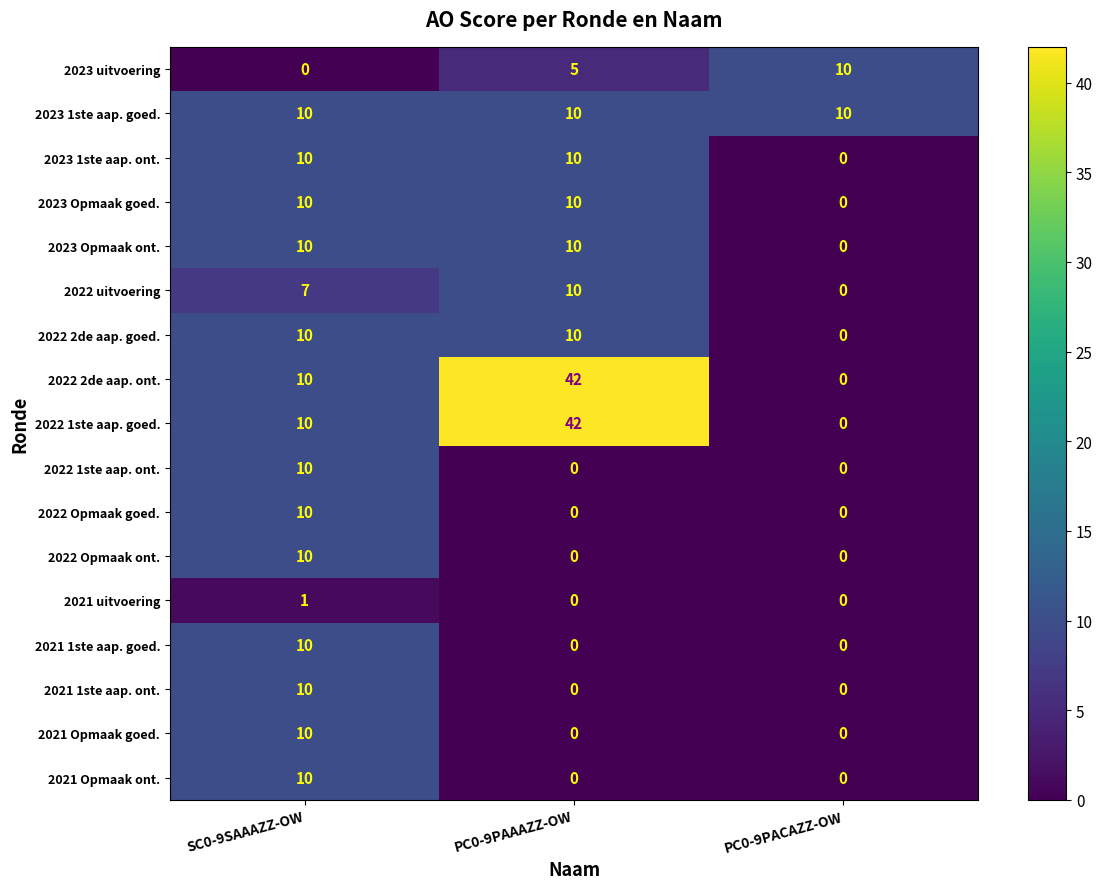

At which category is the sum across all series the highest?

PC0-9PAAAZZ-OW